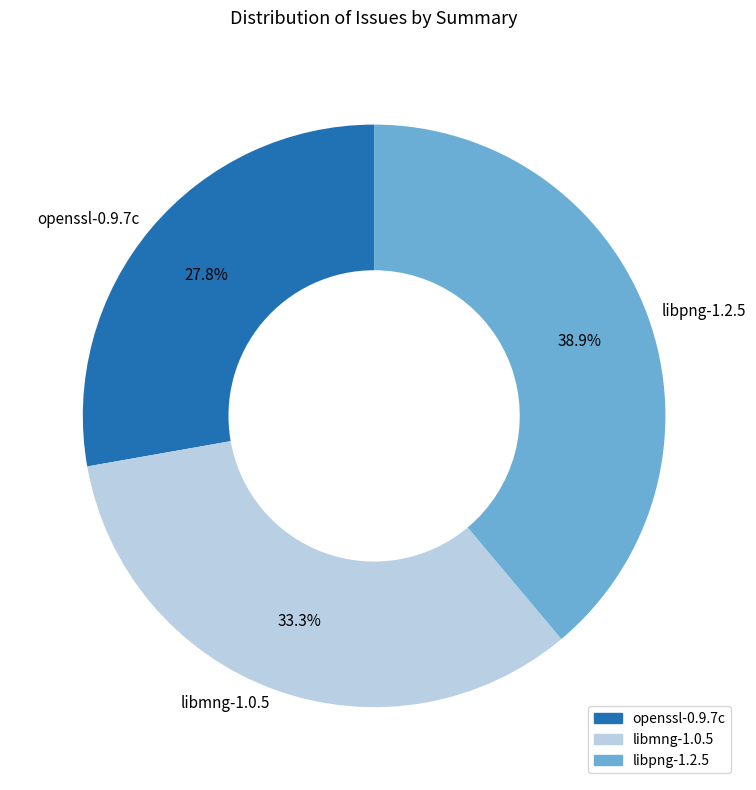

Is the sum of libpng-1.2.5 and libmng-1.0.5 greater than half?

Yes